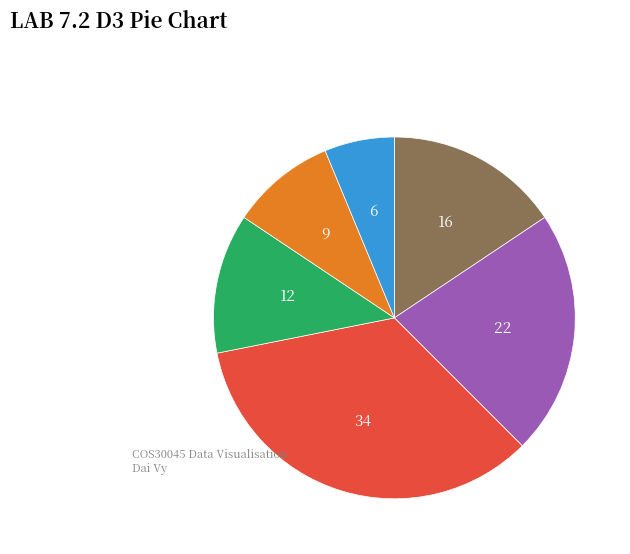

Is there a majority slice in this chart?

No